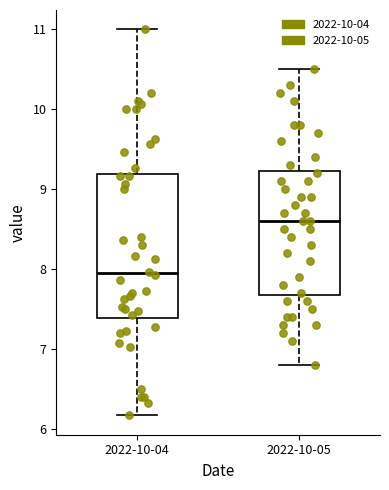

Reading left to right, read every box against the y-axis: the position of its median line, the range the box covers, and the ends of its whiskers. The values are not printed on the chart, so give them approximately, as read against the axis.

2022-10-04: median 8.0, box 7.4 to 9.2, whiskers 6.2 to 11.0
2022-10-05: median 8.6, box 7.7 to 9.2, whiskers 6.8 to 10.5